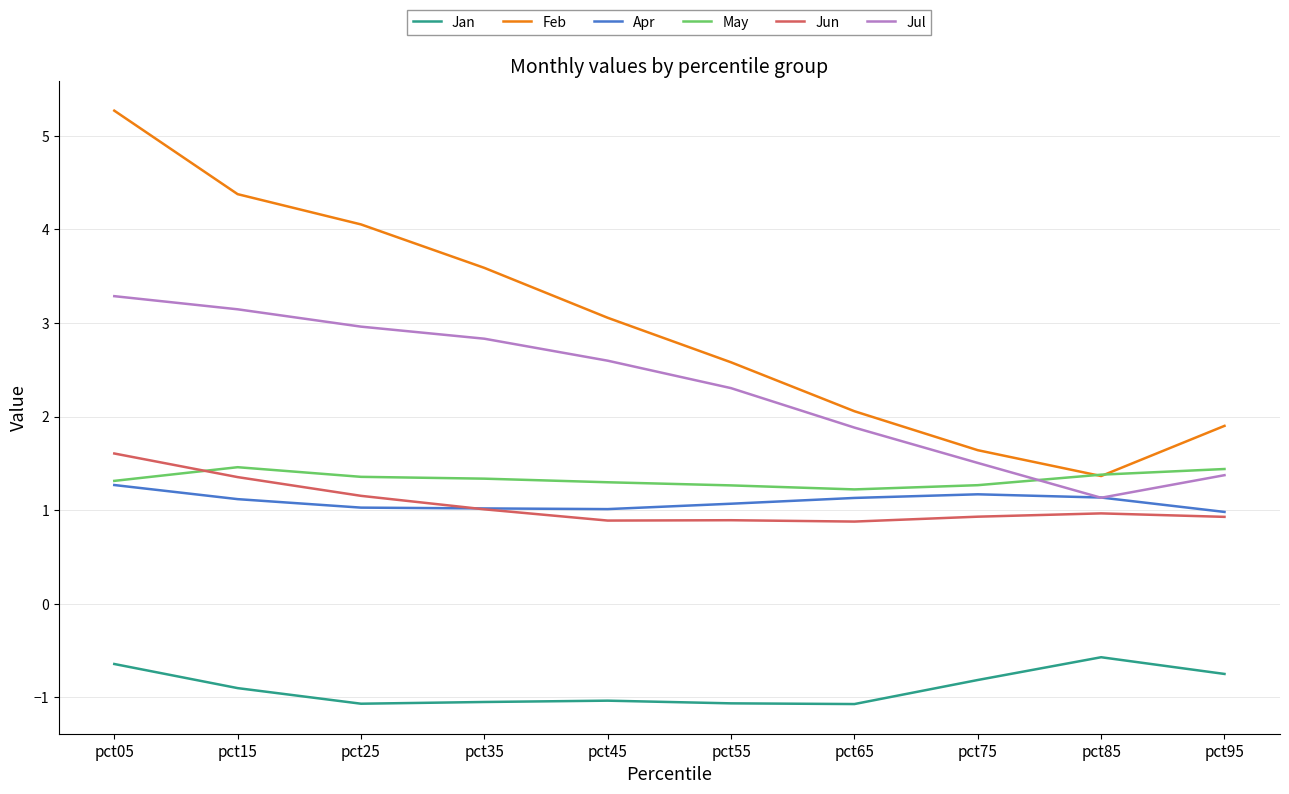

Is it true that Feb equals 1.9 at pct85?

False